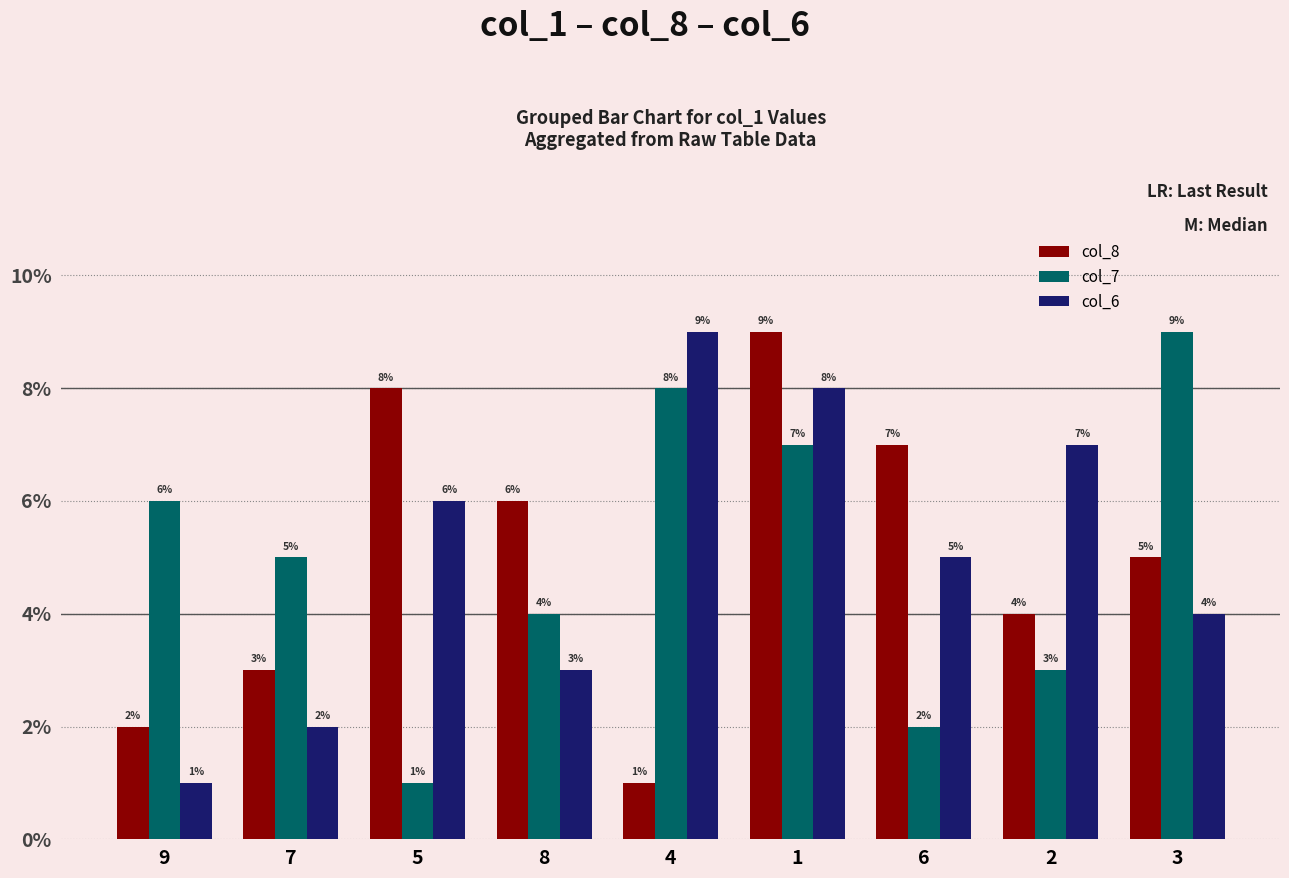

How many distinct data groups are displayed?

3